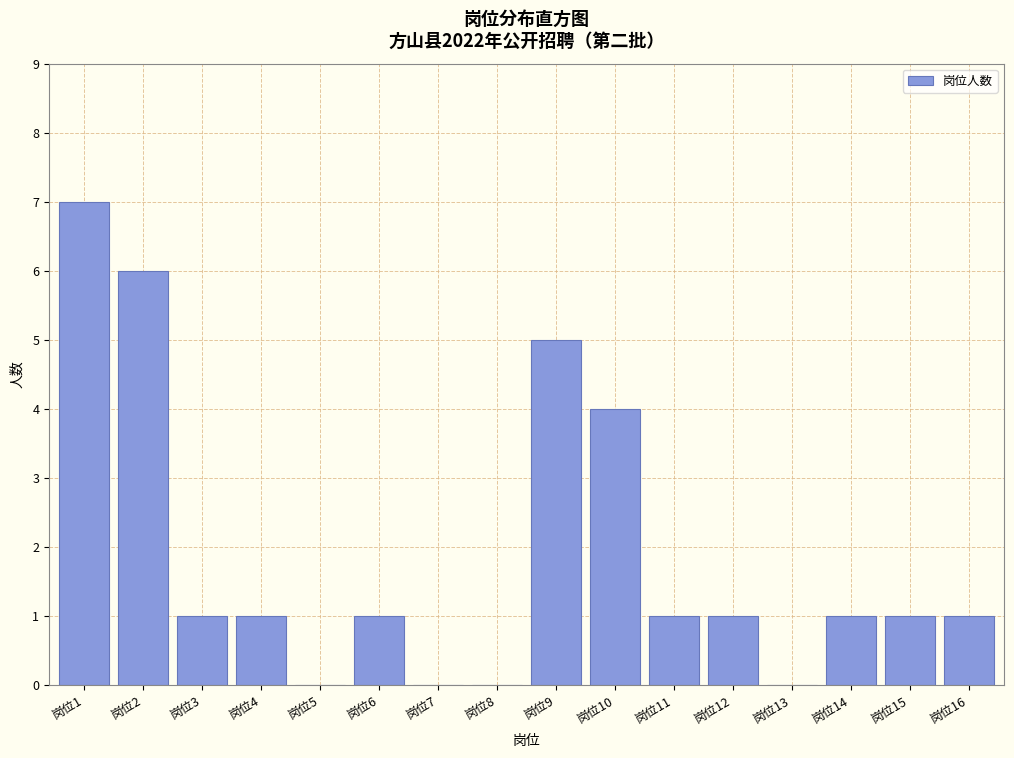

Reading left to right, transcribe all the data shown in this chart.

岗位1=7	岗位2=6	岗位3=1	岗位4=1	岗位5=0	岗位6=1	岗位7=0	岗位8=0	岗位9=5	岗位10=4	岗位11=1	岗位12=1	岗位13=0	岗位14=1	岗位15=1	岗位16=1